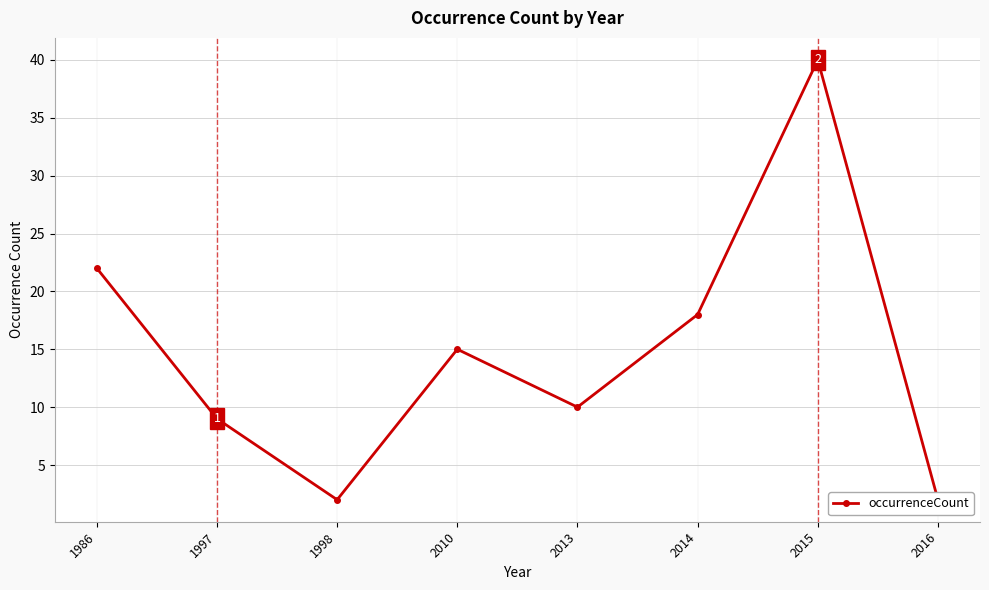

What is the value of the 4th point from the left?

15